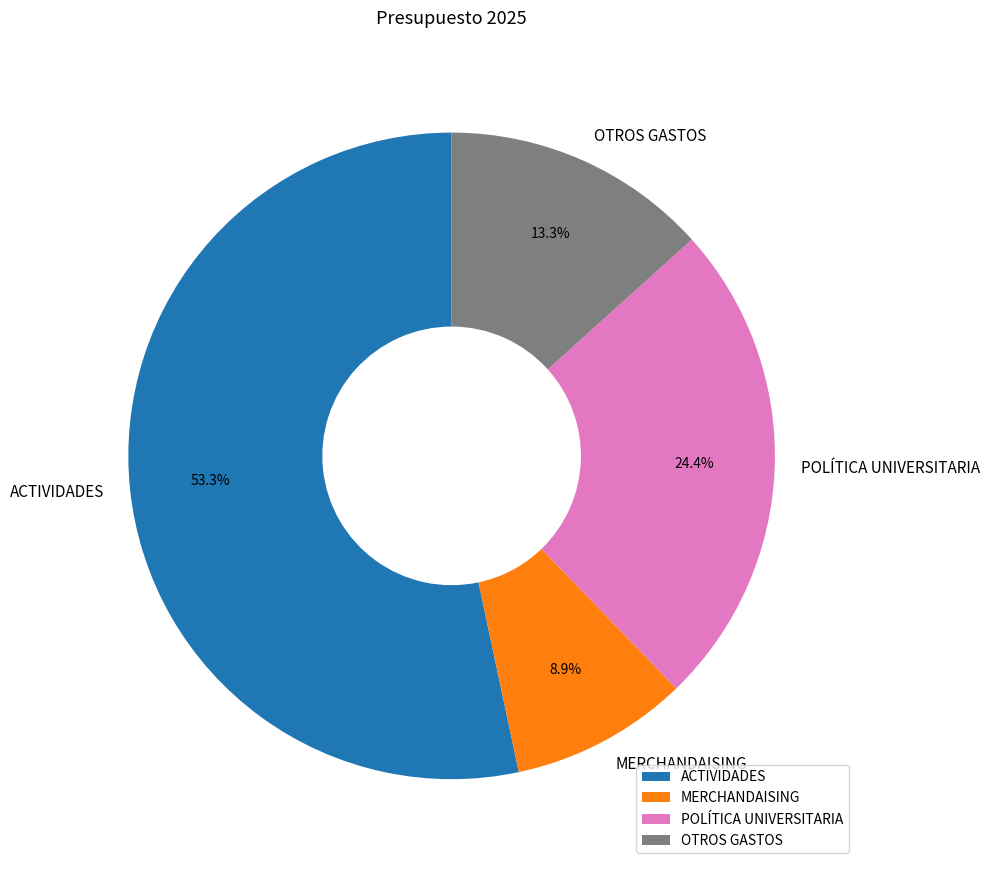

What is the ratio of the value at MERCHANDAISING to the value at POLÍTICA UNIVERSITARIA?

0.4